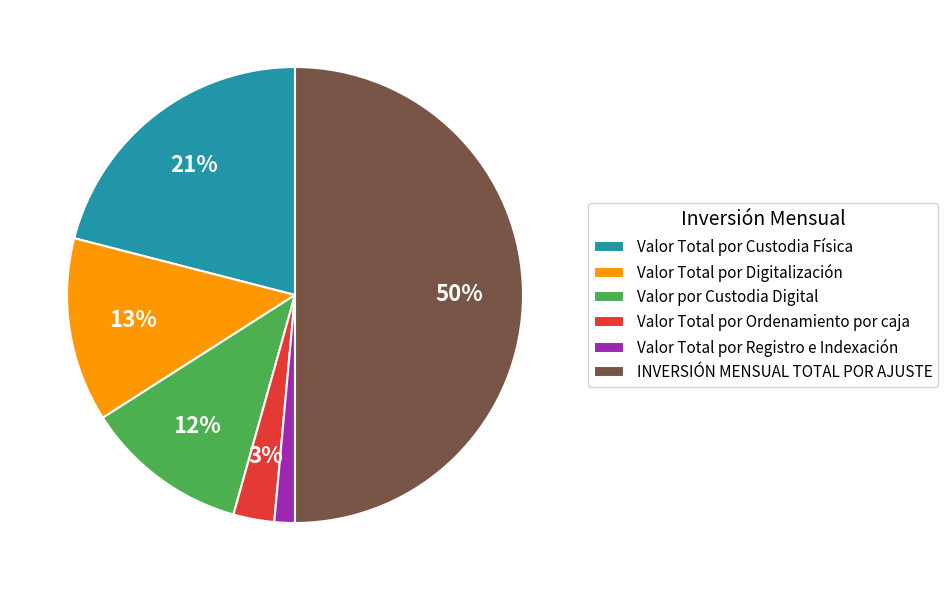

To the nearest percent, what is the average slice percentage?

17%